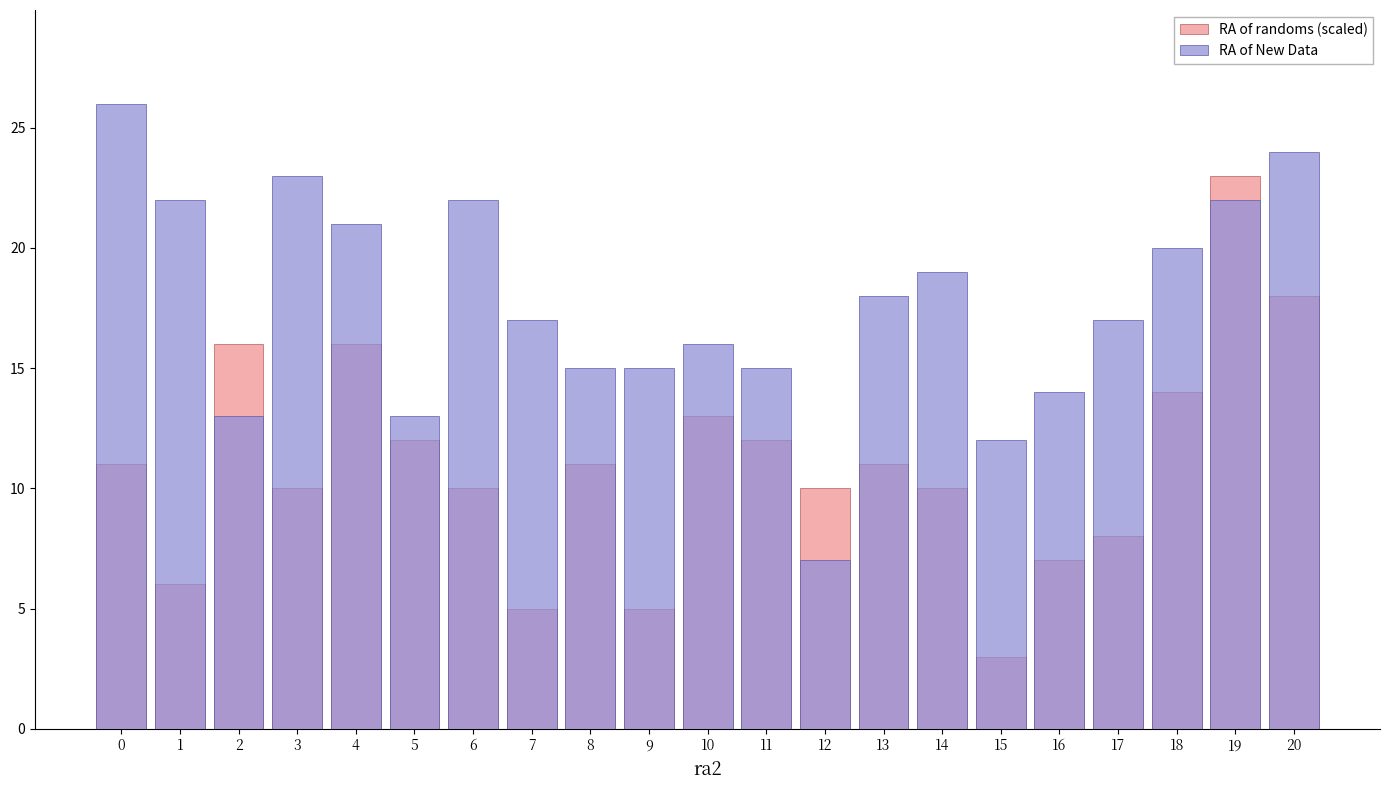

Reading left to right, list all the values displayed in this chart.

RA of randoms (scaled): 11	6	16	10	16	12	10	5	11	5	13	12	10	11	10	3	7	8	14	23	18
RA of New Data: 26	22	13	23	21	13	22	17	15	15	16	15	7	18	19	12	14	17	20	22	24